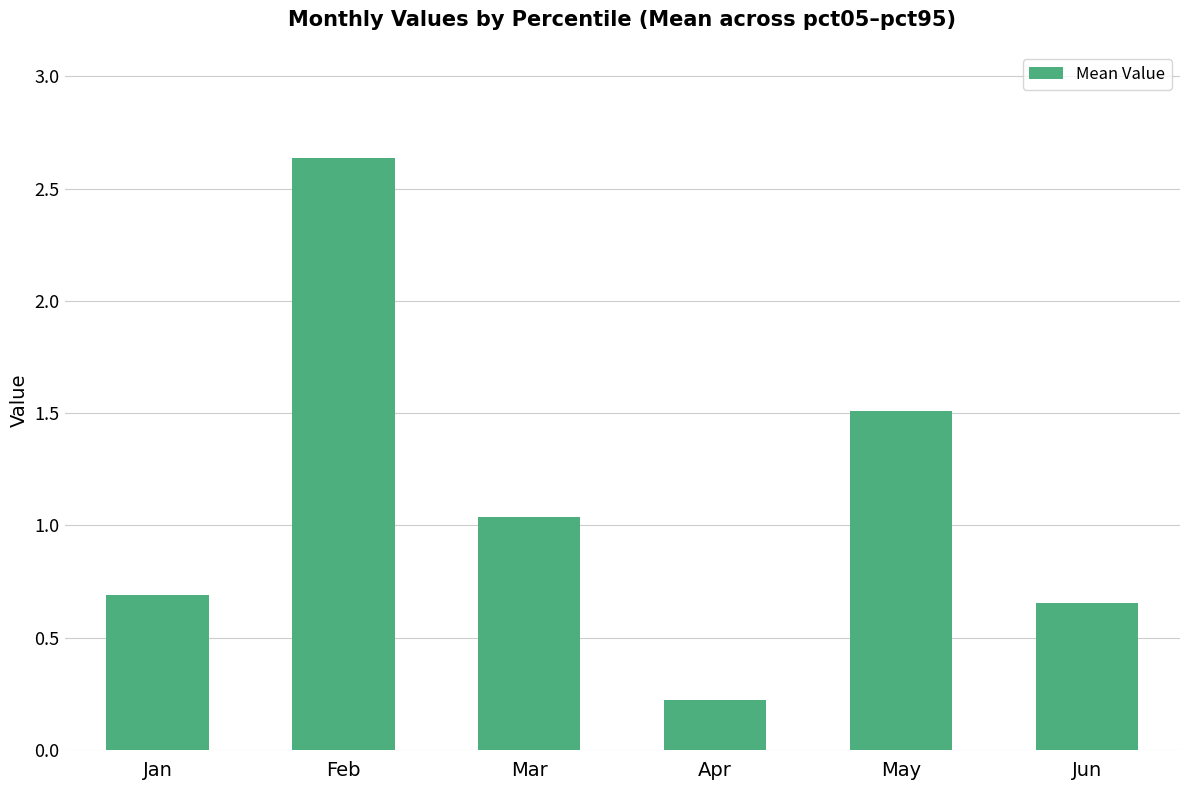

What is the difference between the values at Jan and May?

0.8